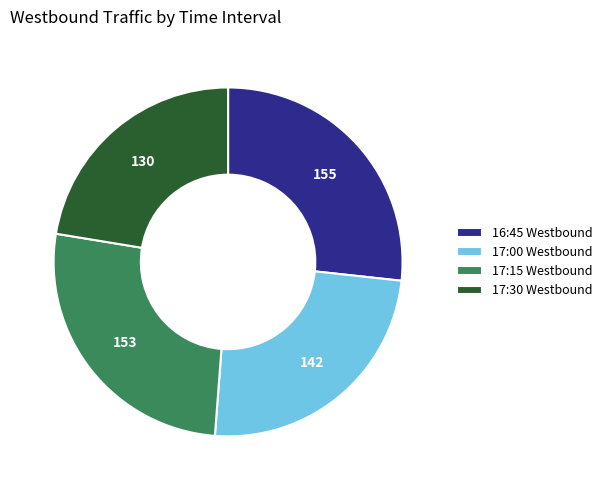

Does 17:15 Westbound account for over 50% of the chart?

No